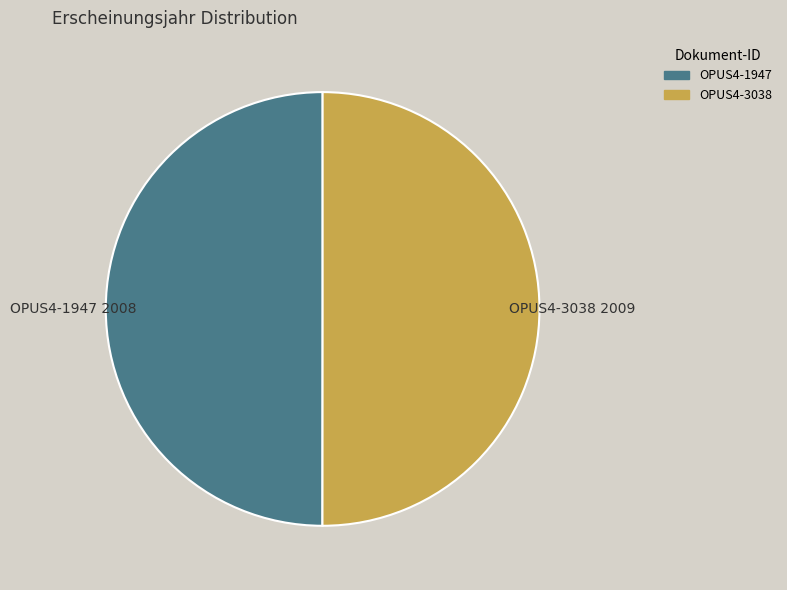

Do OPUS4-3038 and OPUS4-1947 together represent more than half of the pie?

Yes